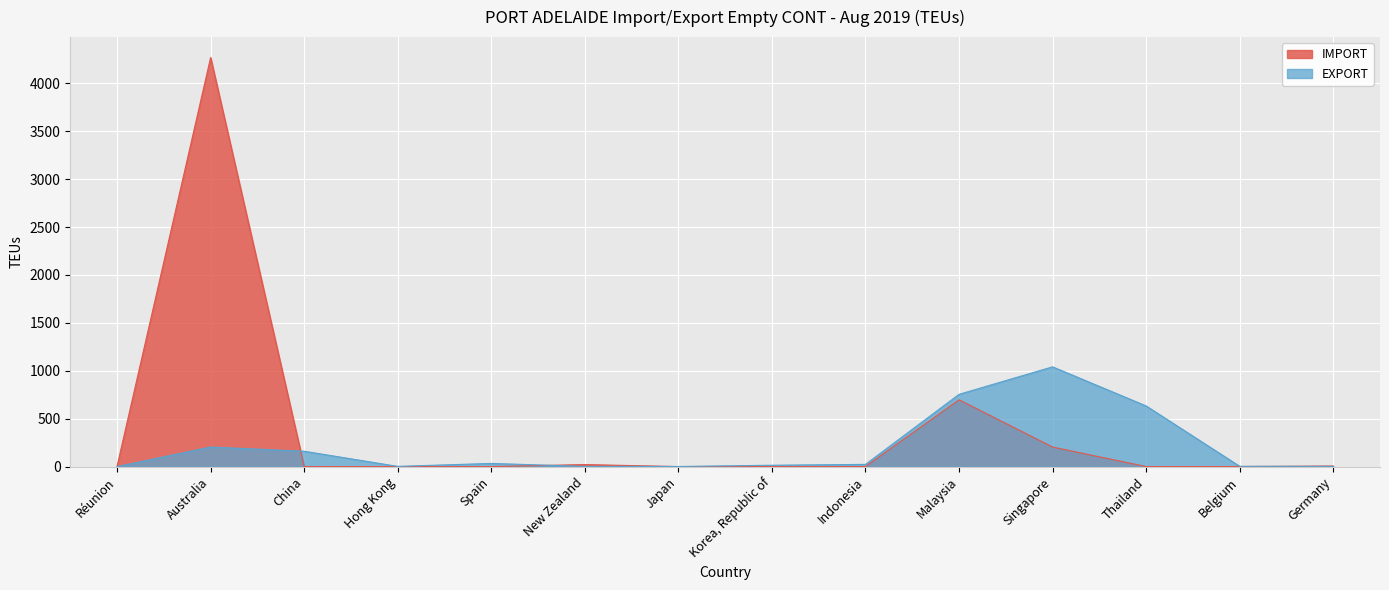

How many intersections are there between EXPORT and IMPORT?

4